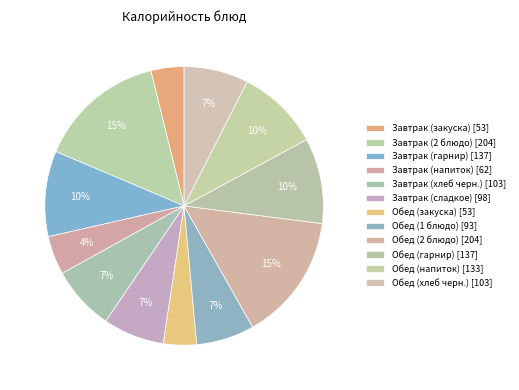

True or false: Обед (хлеб черн.) accounts for 16% of the total.

False